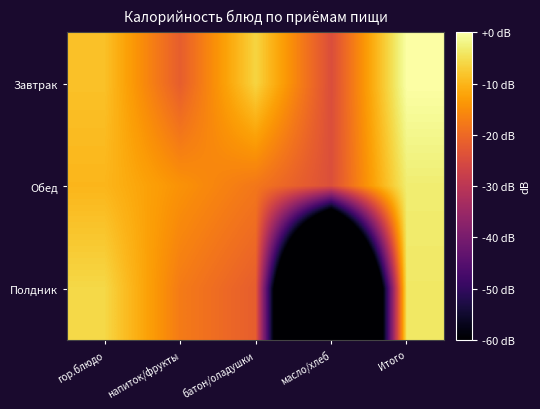

Reading left to right, extract all data points from this chart.

Завтрак: гор.блюдо=-8.5	напиток/фрукты=-21.8	батон/оладушки=-6.3	масло/хлеб=-24.6	Итого=0.0
Обед: гор.блюдо=-9.9	напиток/фрукты=-14.3	батон/оладушки=-18.0	масло/хлеб=-24.3	Итого=-3.1
Полдник: гор.блюдо=-5.8	напиток/фрукты=-17.4	батон/оладушки=-21.8	масло/хлеб=-180.0	Итого=-3.8